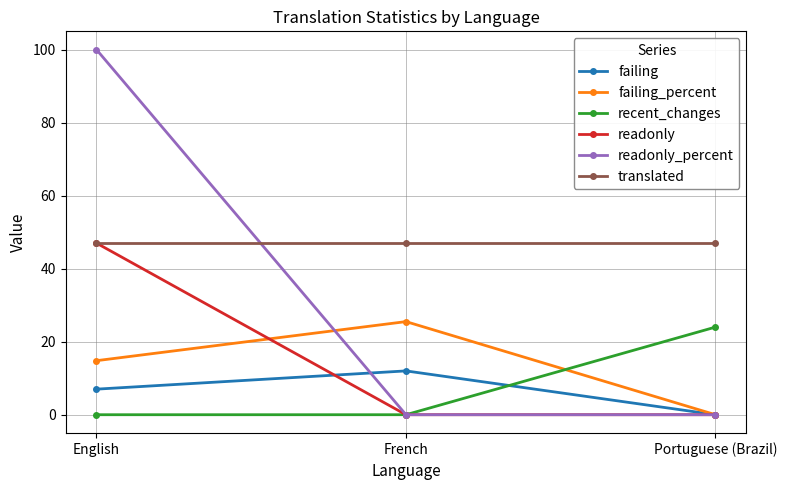

Which series has the largest total across all categories?

translated